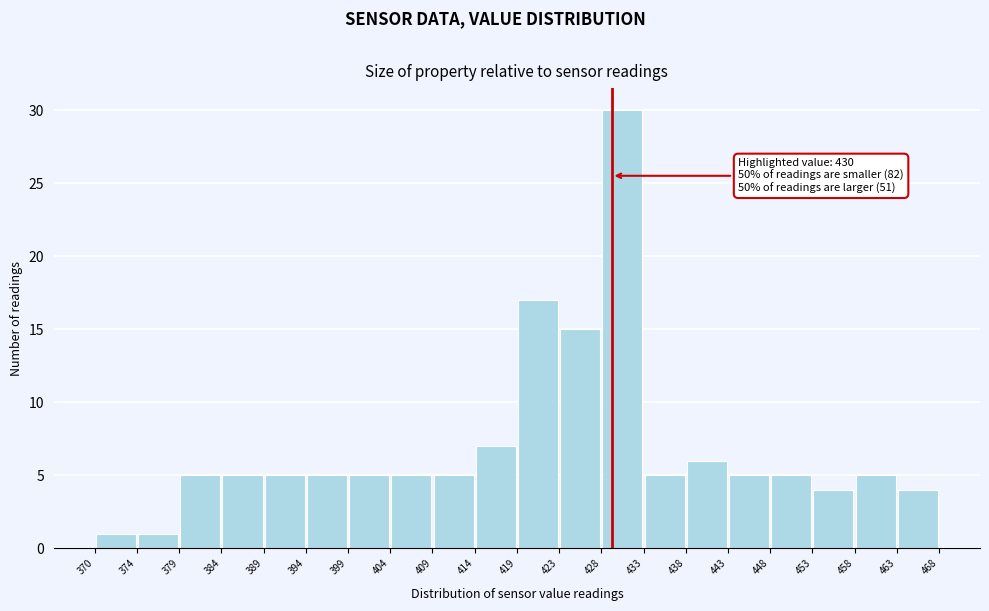

Which range on the x-axis has the tallest bar?

428 to 433